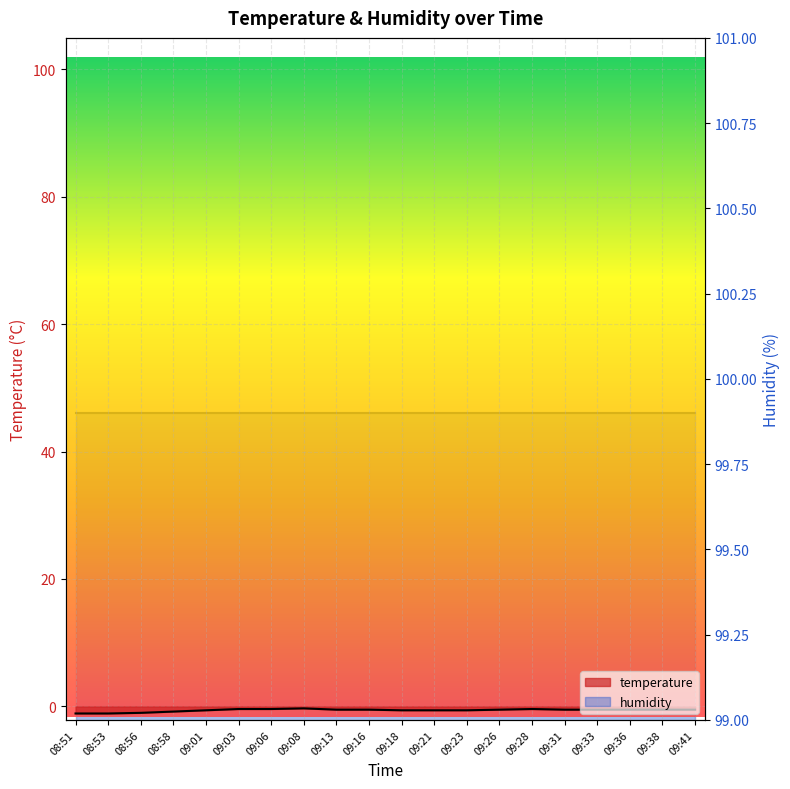

Is it true that the value at 09:03 is -0.4?

True